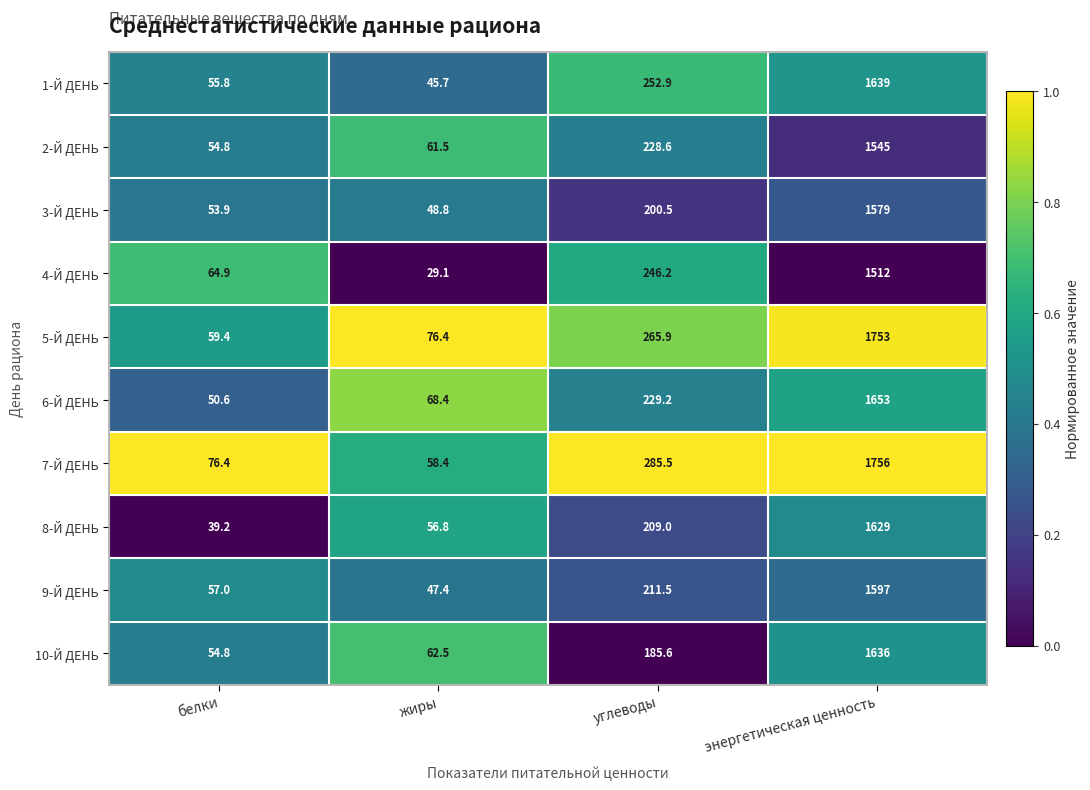

Between белки and энергетическая ценность, which series saw the biggest shift?

5-Й ДЕНЬ